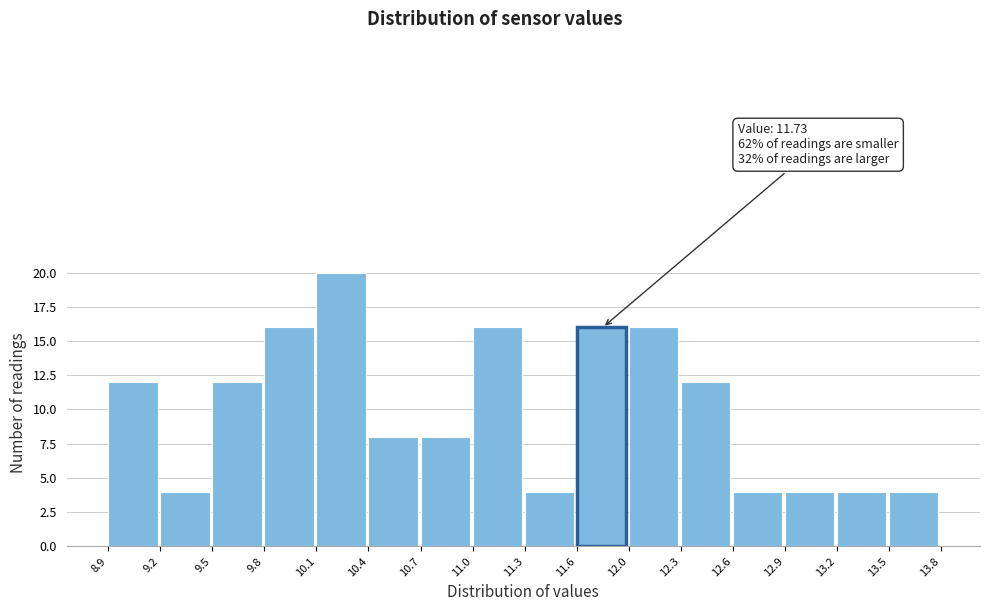

Over which range of the x-axis is the bar tallest?

10.1 to 10.4